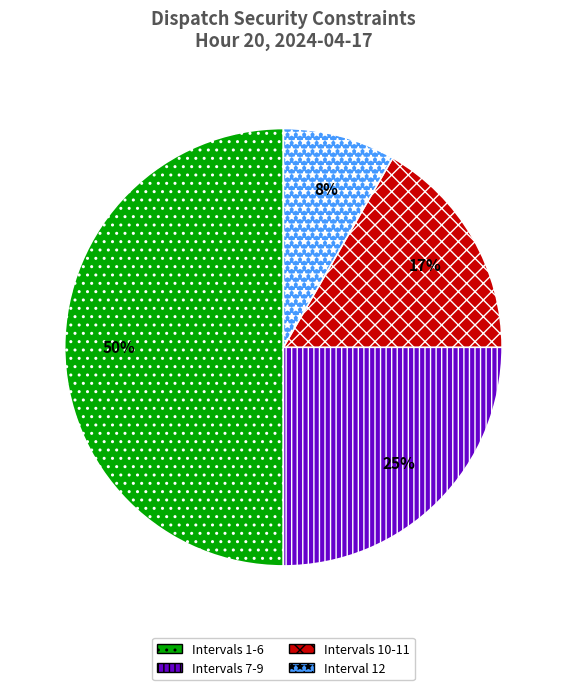

Does Intervals 7-9 represent more than half of the total?

No